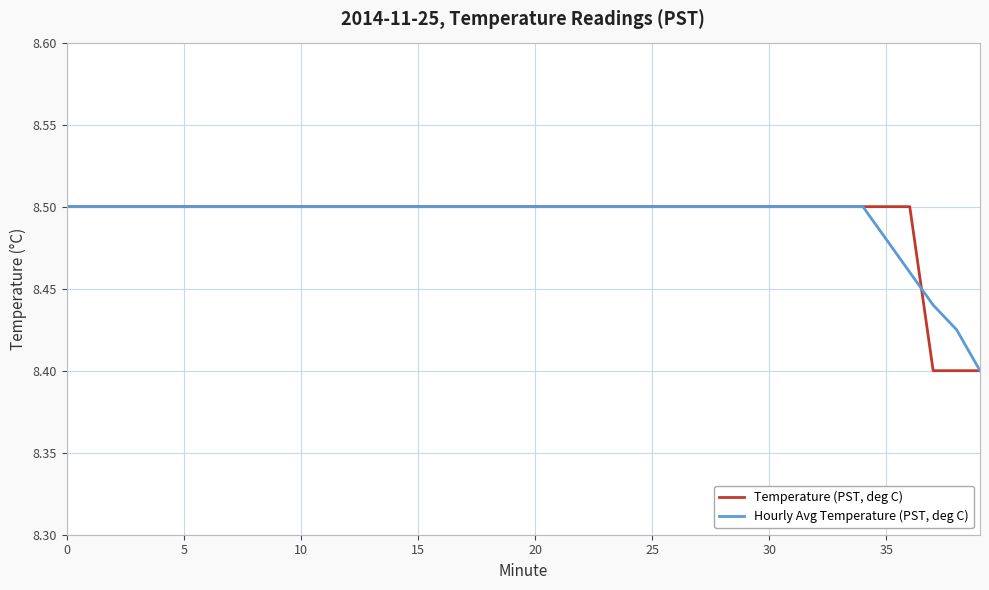

List the series in order of their overall mean, lowest first.

Temperature (PST, deg C), Hourly Avg Temperature (PST, deg C)